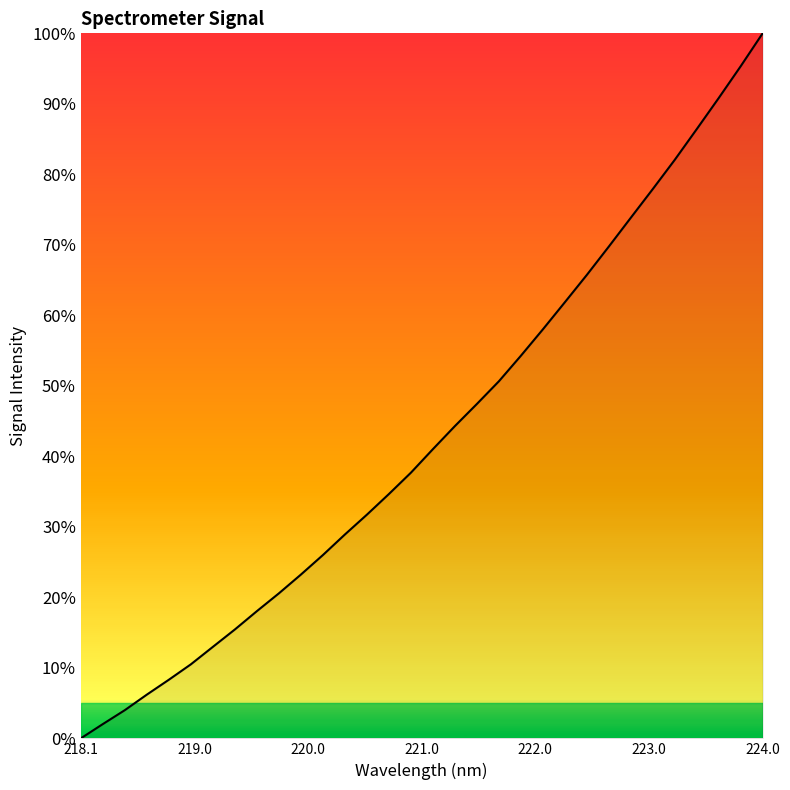

What is the difference between the maximum and minimum values?

100.0